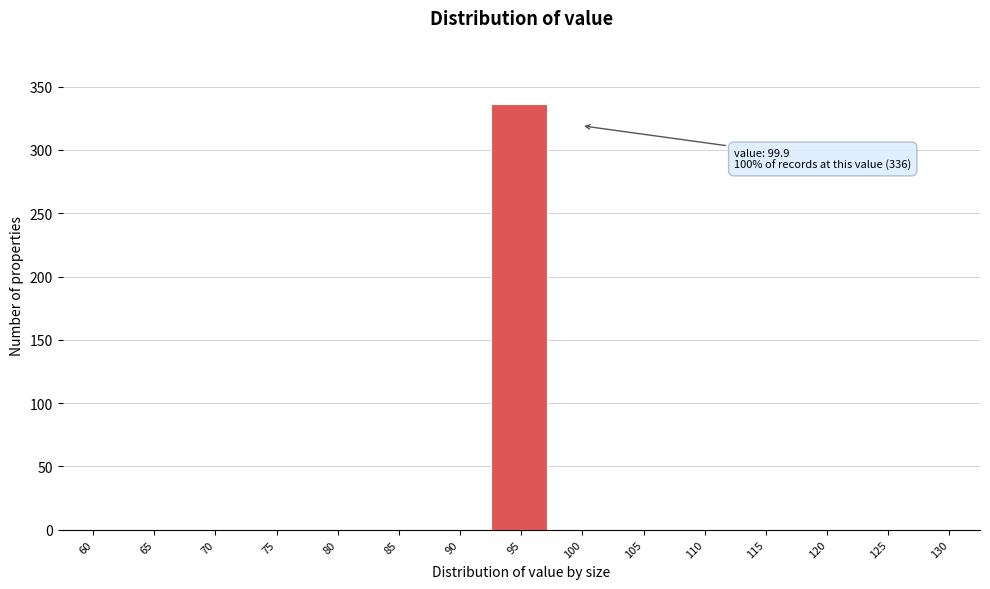

Reading left to right, list all the values displayed in this chart.

60=0	65=0	70=0	75=0	80=0	85=0	90=0	95=336	100=0	105=0	110=0	115=0	120=0	125=0	130=0